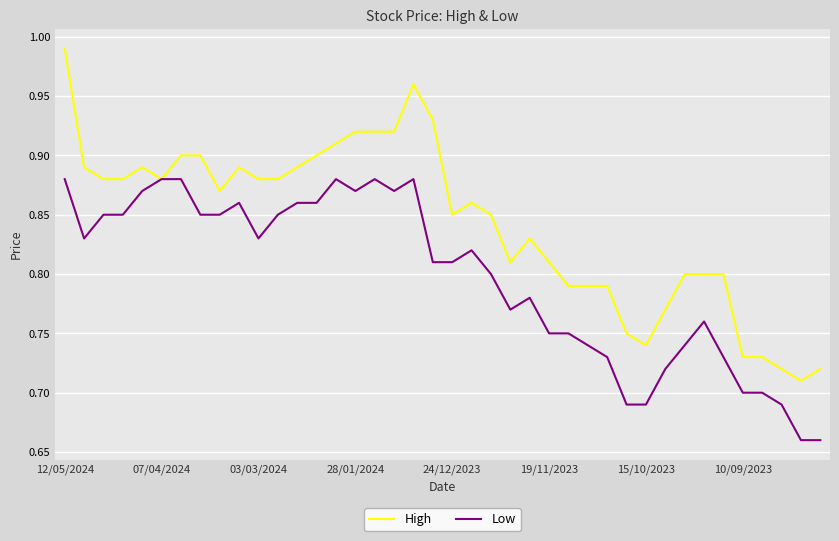

Does the chart have visible grid lines?

Yes